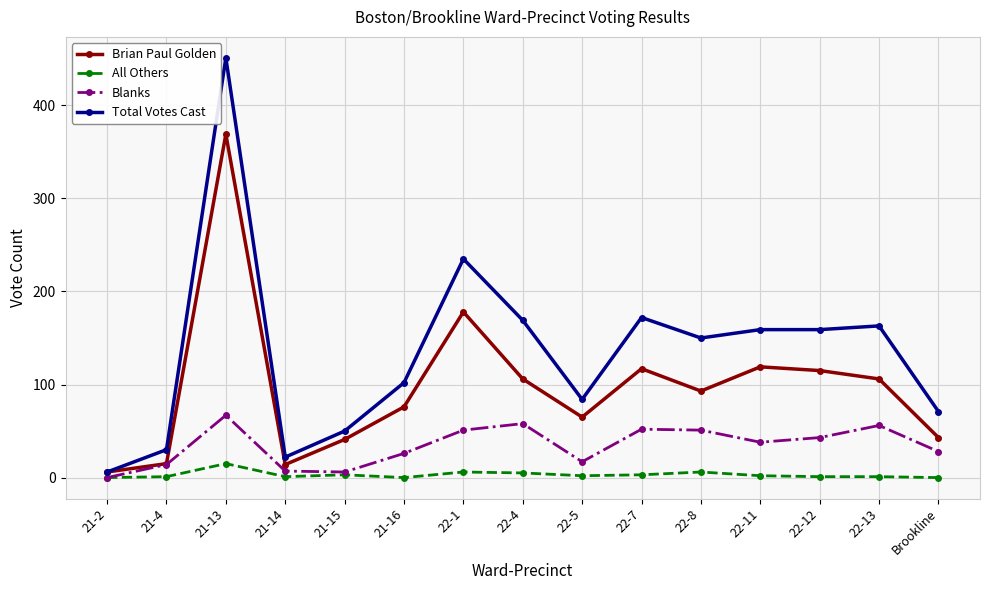

Which series has the largest range (max minus min)?

Total Votes Cast